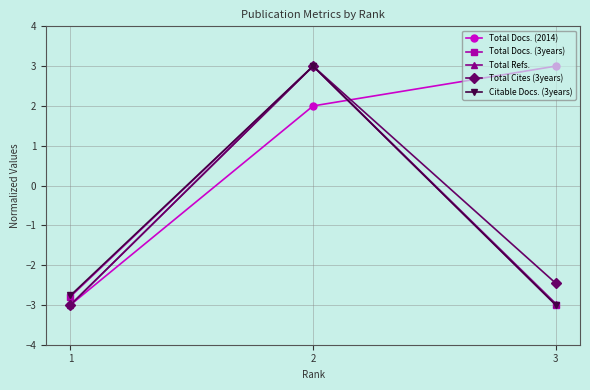

At which label is Total Cites (3years) closest to 0?

3